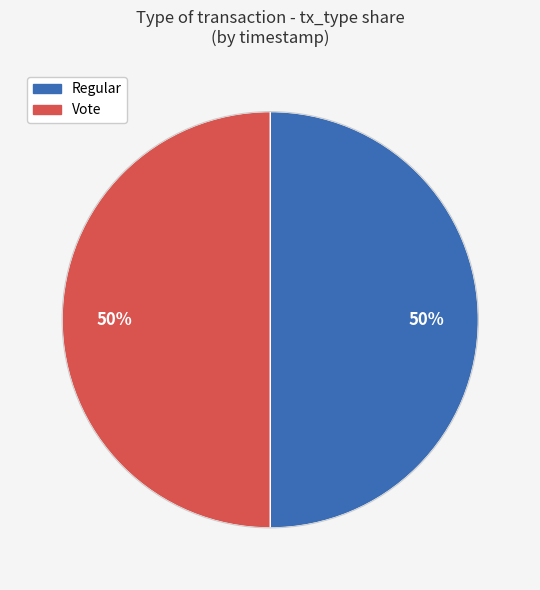

Is the sum of Vote and Regular greater than half?

Yes